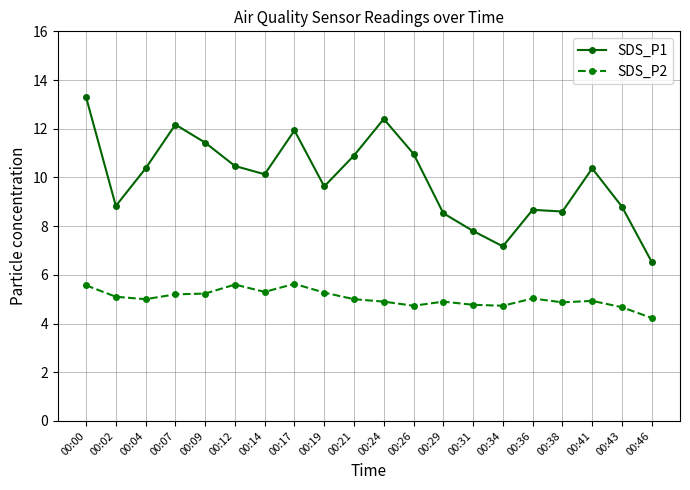

How many series are shown in this chart?

2